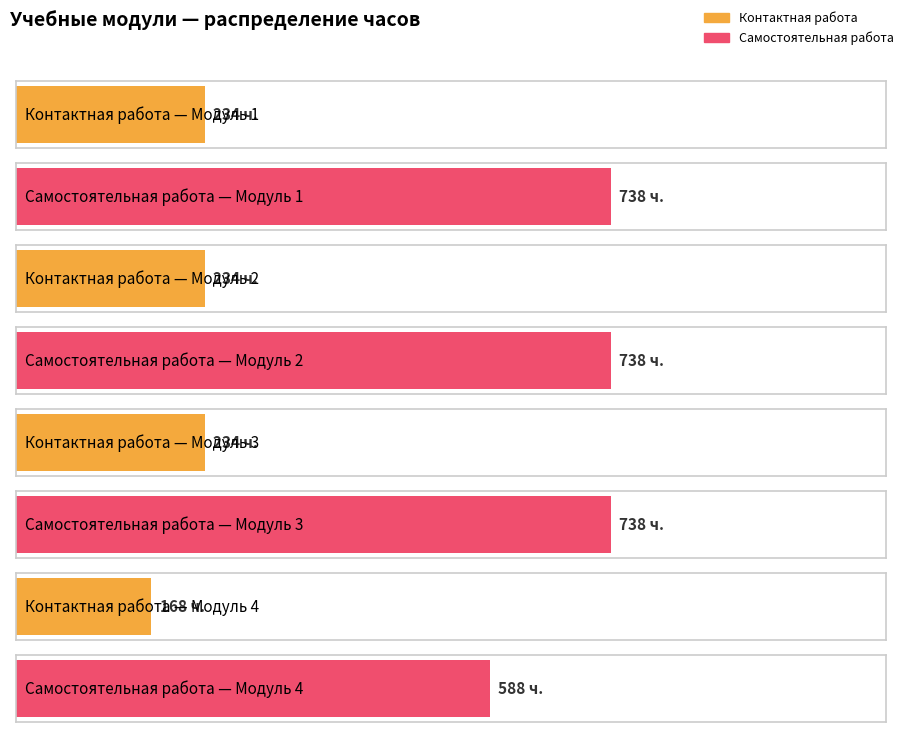

Which has a higher value, Модуль 3 or Модуль 4?

Модуль 3